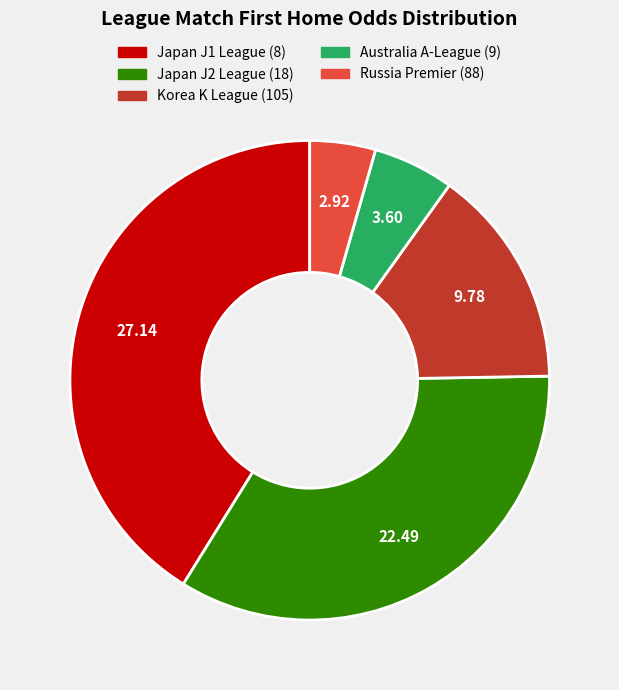

Does any single category account for the majority?

No